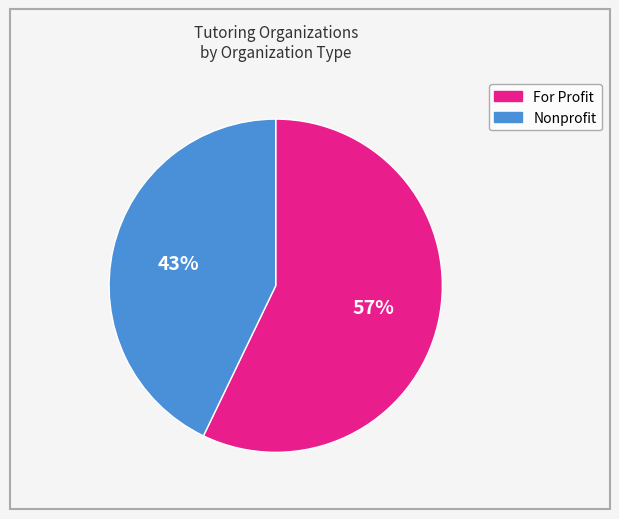

To the nearest percent, what is the average slice percentage?

50%